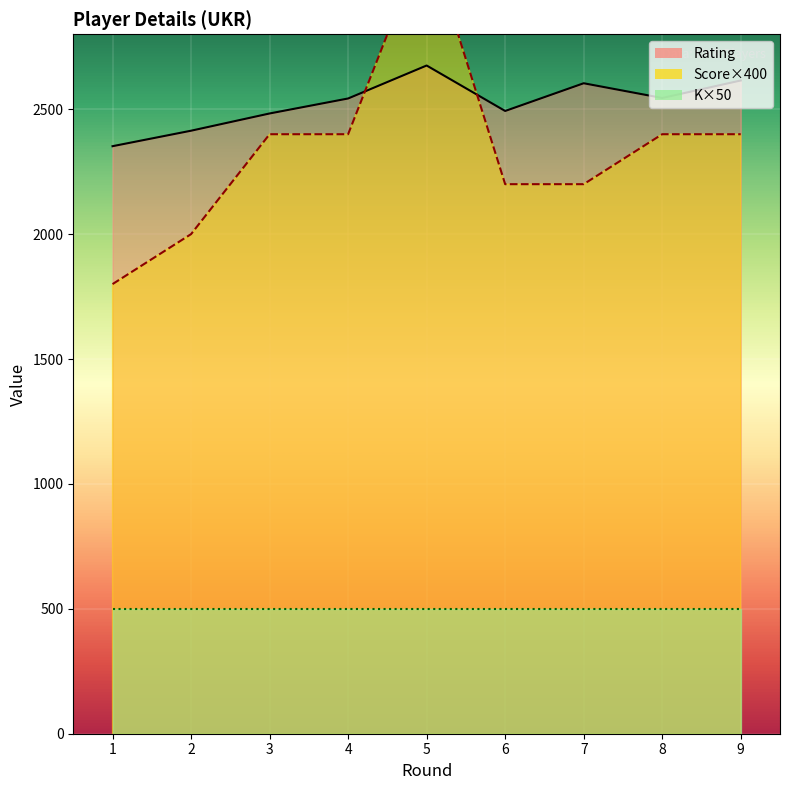

What is the sum of the Rating values at 5 and 1?

5027